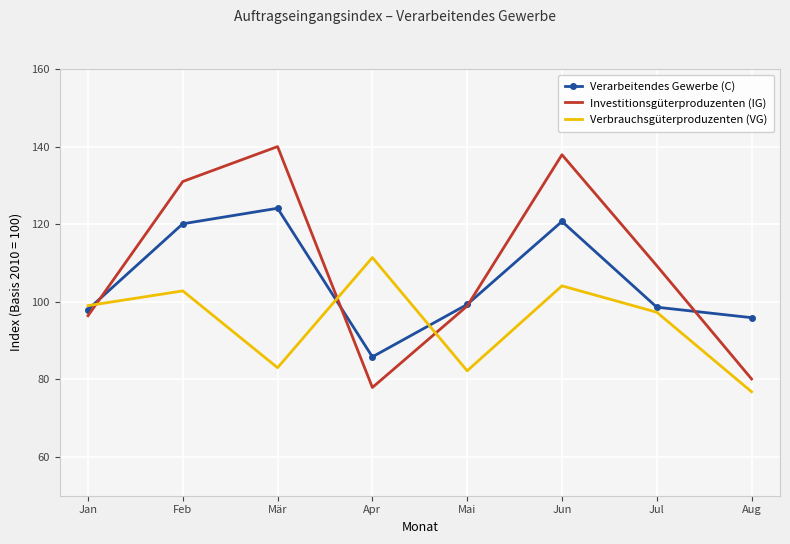

At which label does Investitionsgüterproduzenten (IG) reach its minimum?

Apr